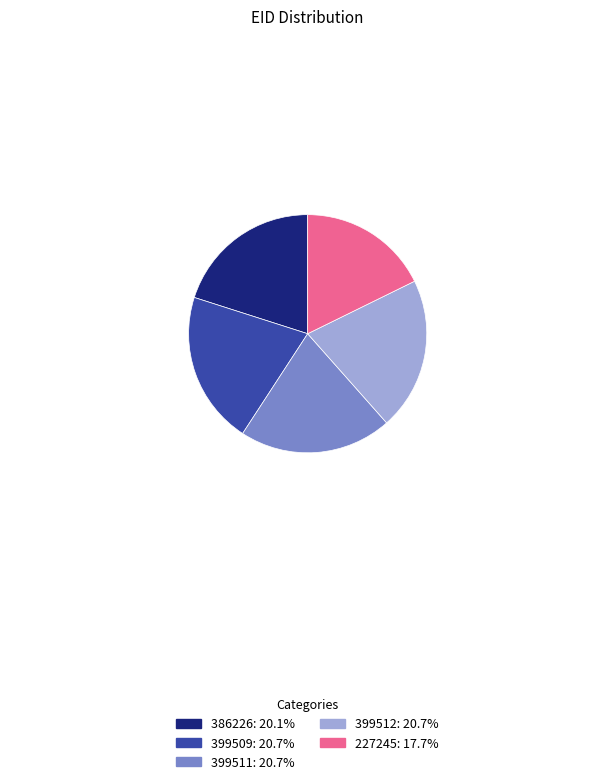

Is the sum of 399509 and 227245 greater than half?

No